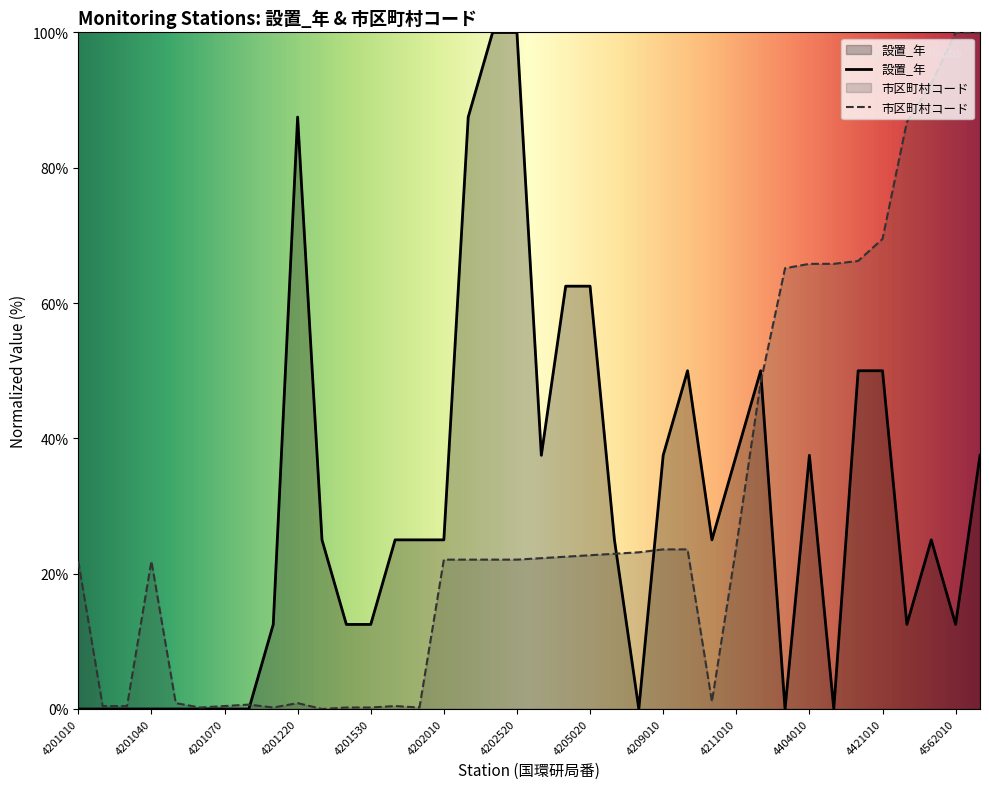

Does the chart display data point markers on the line(s)?

No